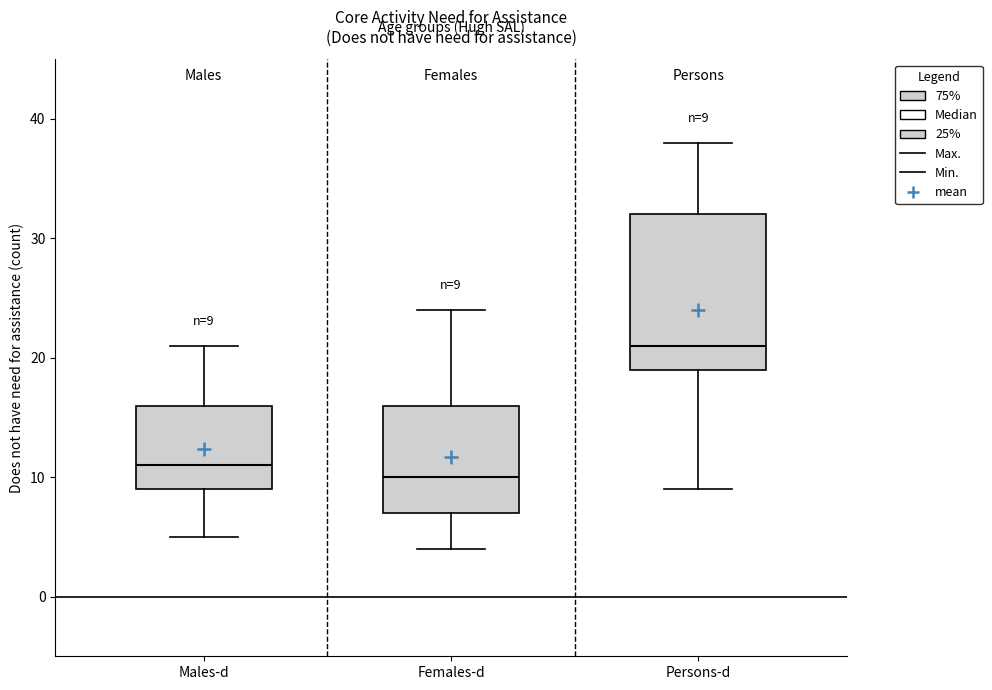

Which box's median line is the lowest?

Females-d